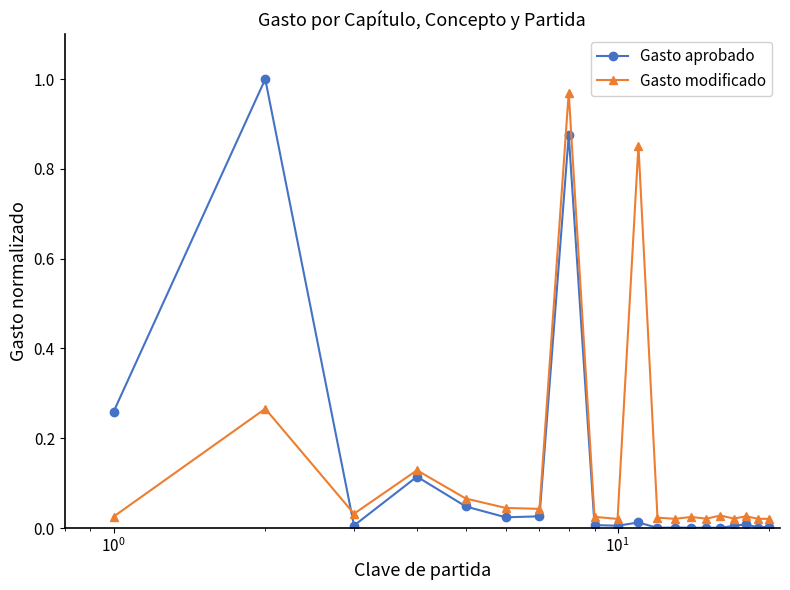

How many lines are shown in the chart?

2